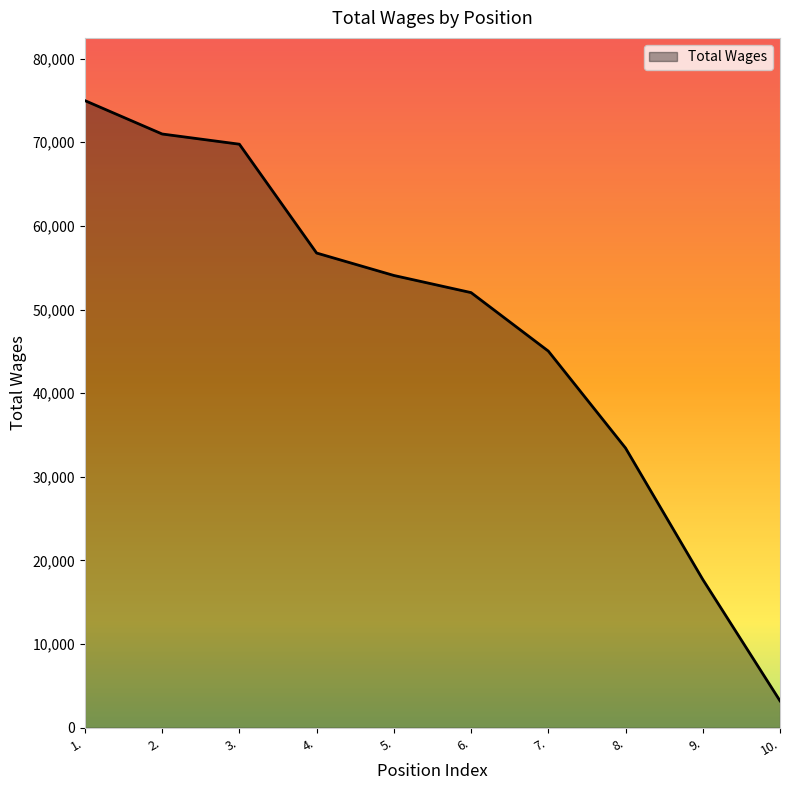

Reading left to right, list all the values displayed in this chart.

1.=74984	2.=70992	3.=69772	4.=56760	5.=54079	6.=52029	7.=45037	8.=33446	9.=17734	10.=3221